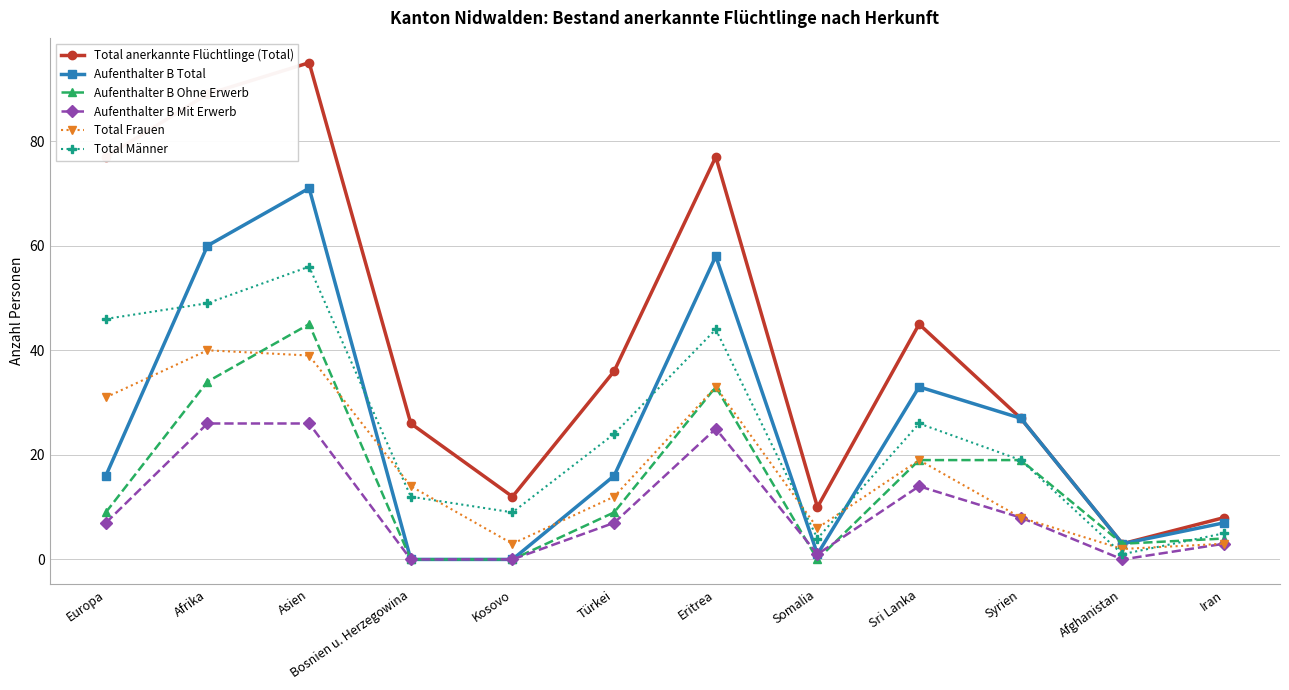

Reading left to right, transcribe all the data shown in this chart.

Total anerkannte Flüchtlinge (Total): Europa=77	Afrika=89	Asien=95	Bosnien u. Herzegowina=26	Kosovo=12	Türkei=36	Eritrea=77	Somalia=10	Sri Lanka=45	Syrien=27	Afghanistan=3	Iran=8
Aufenthalter B Total: Europa=16	Afrika=60	Asien=71	Bosnien u. Herzegowina=0	Kosovo=0	Türkei=16	Eritrea=58	Somalia=1	Sri Lanka=33	Syrien=27	Afghanistan=3	Iran=7
Aufenthalter B Ohne Erwerb: Europa=9	Afrika=34	Asien=45	Bosnien u. Herzegowina=0	Kosovo=0	Türkei=9	Eritrea=33	Somalia=0	Sri Lanka=19	Syrien=19	Afghanistan=3	Iran=4
Aufenthalter B Mit Erwerb: Europa=7	Afrika=26	Asien=26	Bosnien u. Herzegowina=0	Kosovo=0	Türkei=7	Eritrea=25	Somalia=1	Sri Lanka=14	Syrien=8	Afghanistan=0	Iran=3
Total Frauen: Europa=31	Afrika=40	Asien=39	Bosnien u. Herzegowina=14	Kosovo=3	Türkei=12	Eritrea=33	Somalia=6	Sri Lanka=19	Syrien=8	Afghanistan=2	Iran=3
Total Männer: Europa=46	Afrika=49	Asien=56	Bosnien u. Herzegowina=12	Kosovo=9	Türkei=24	Eritrea=44	Somalia=4	Sri Lanka=26	Syrien=19	Afghanistan=1	Iran=5